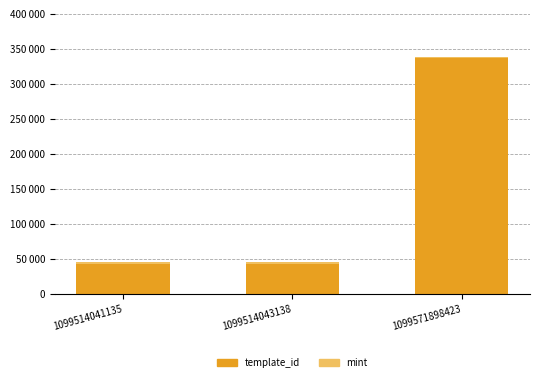

Rank the categories by template_id value from lowest to highest.

1099514041135, 1099514043138, 1099571898423